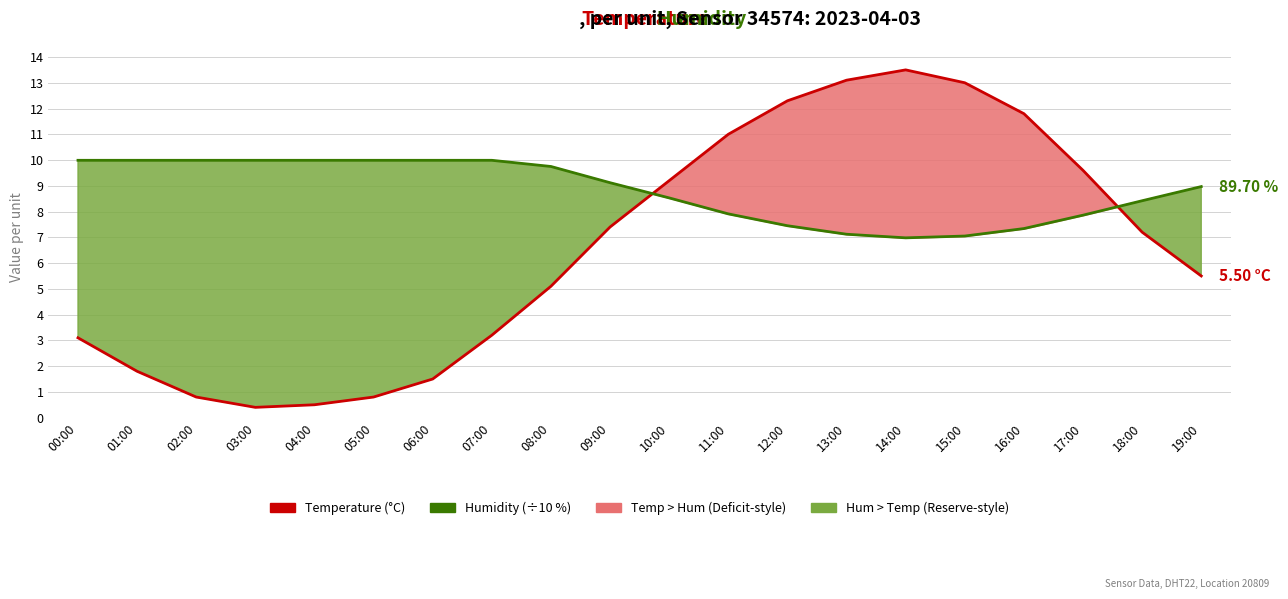

Which series ends up on top after the final intersection of Temperature (°C) and Humidity (÷10 %)?

Humidity (÷10 %)